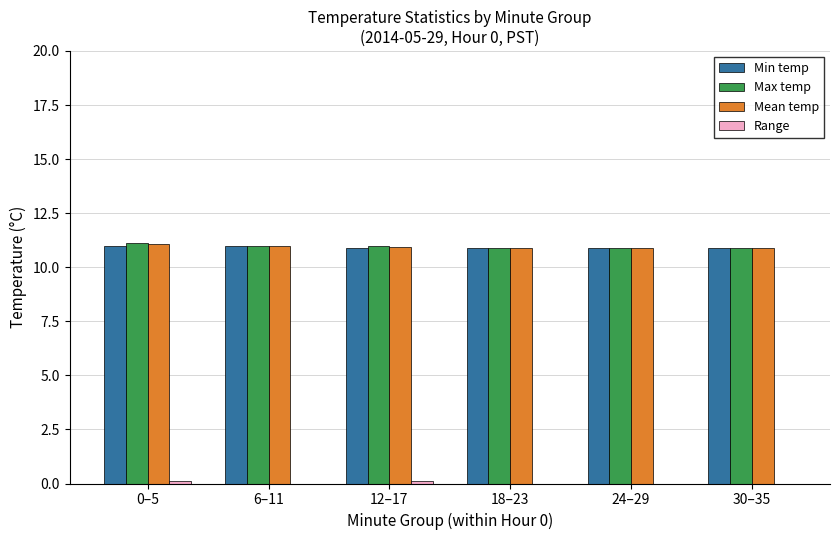

Is it true that Max temp equals 10.9 at 18–23?

True